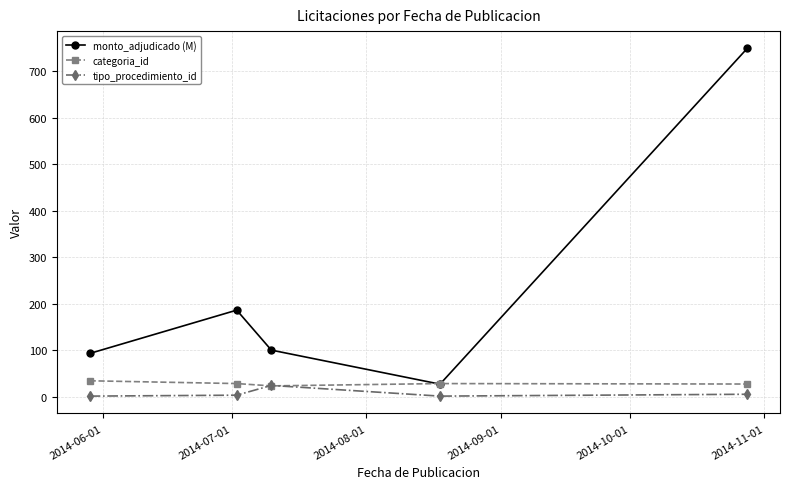

Which series has the widest spread of values?

monto_adjudicado (M)